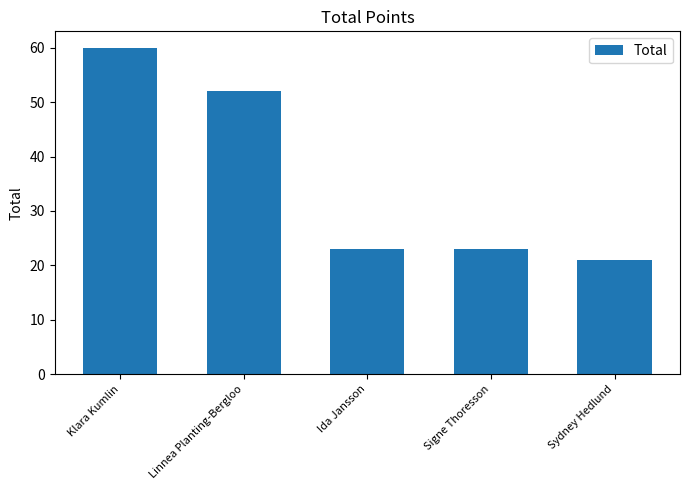

What is the sum of all values?

179